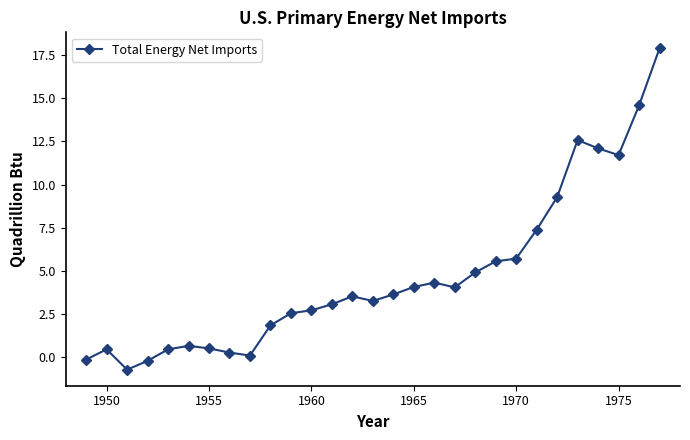

What is the minimum value shown in the chart?

-0.7